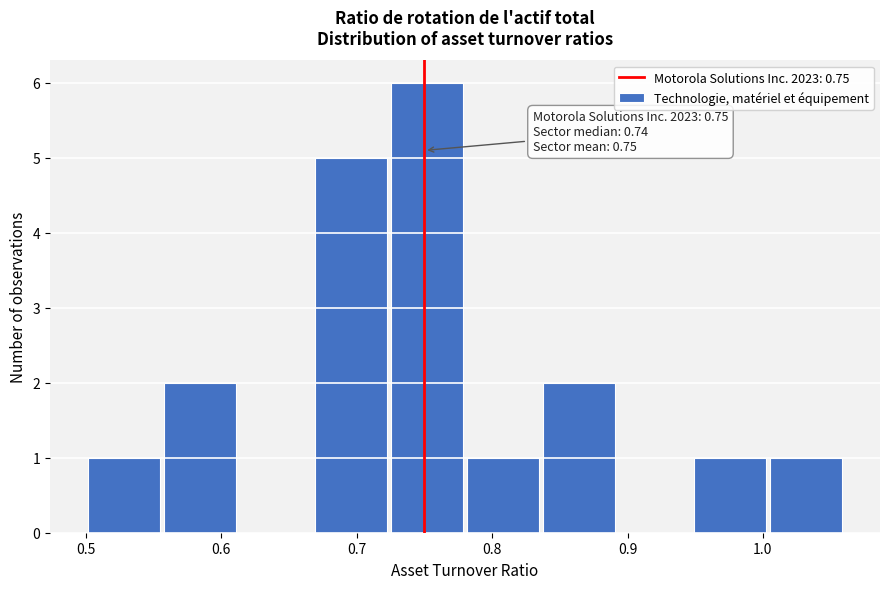

Which range on the x-axis has the tallest bar?

0.724 to 0.780